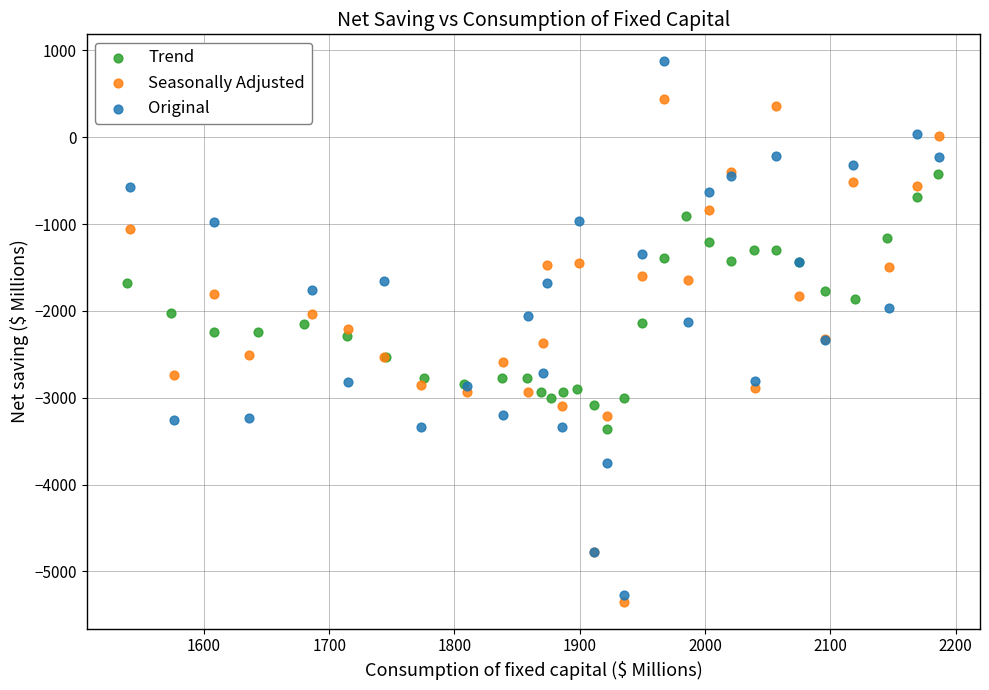

Which series contains the lowest Y value?

Seasonally Adjusted